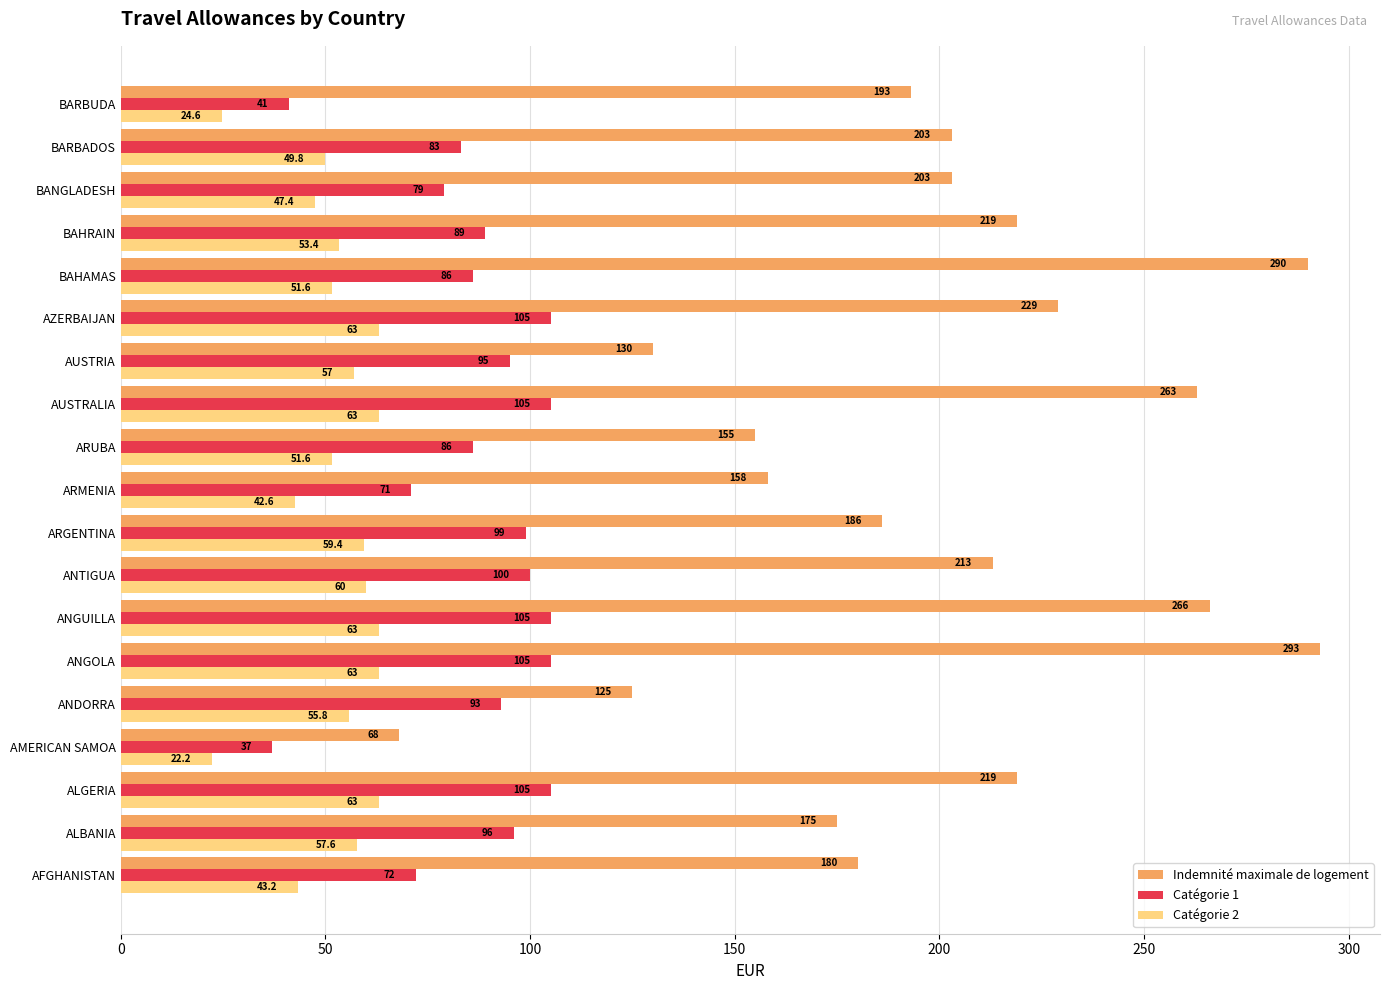

Rank the series by their maximum value, from lowest to highest.

Catégorie 2, Catégorie 1, Indemnité maximale de logement